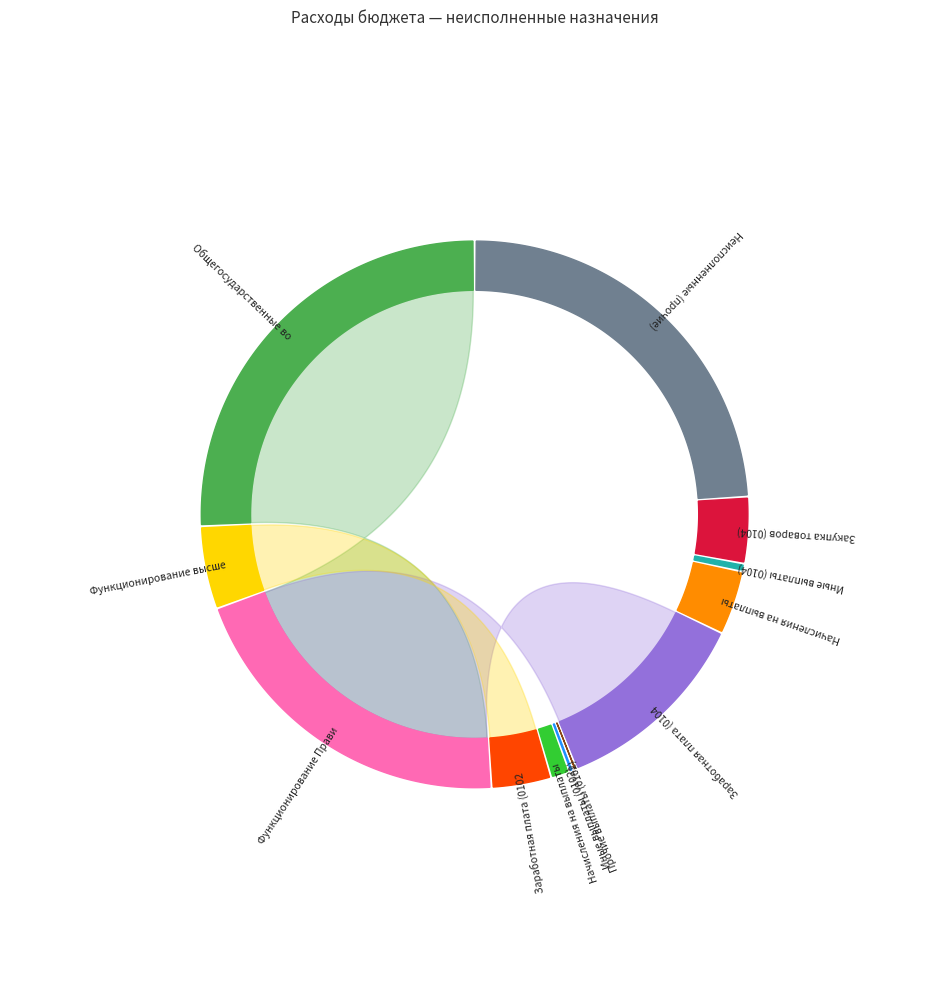

What percentage is the Неисполненные (прочие) slice, to the nearest percent?

24%